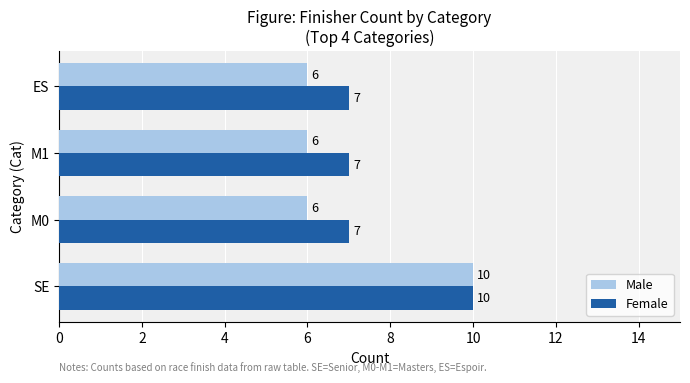

The Male series shows 9 at M0. True or false?

False